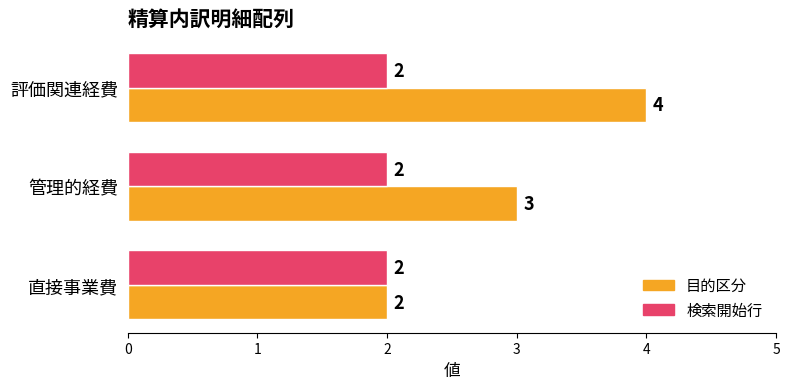

At which label is 目的区分 closest to 3?

管理的経費